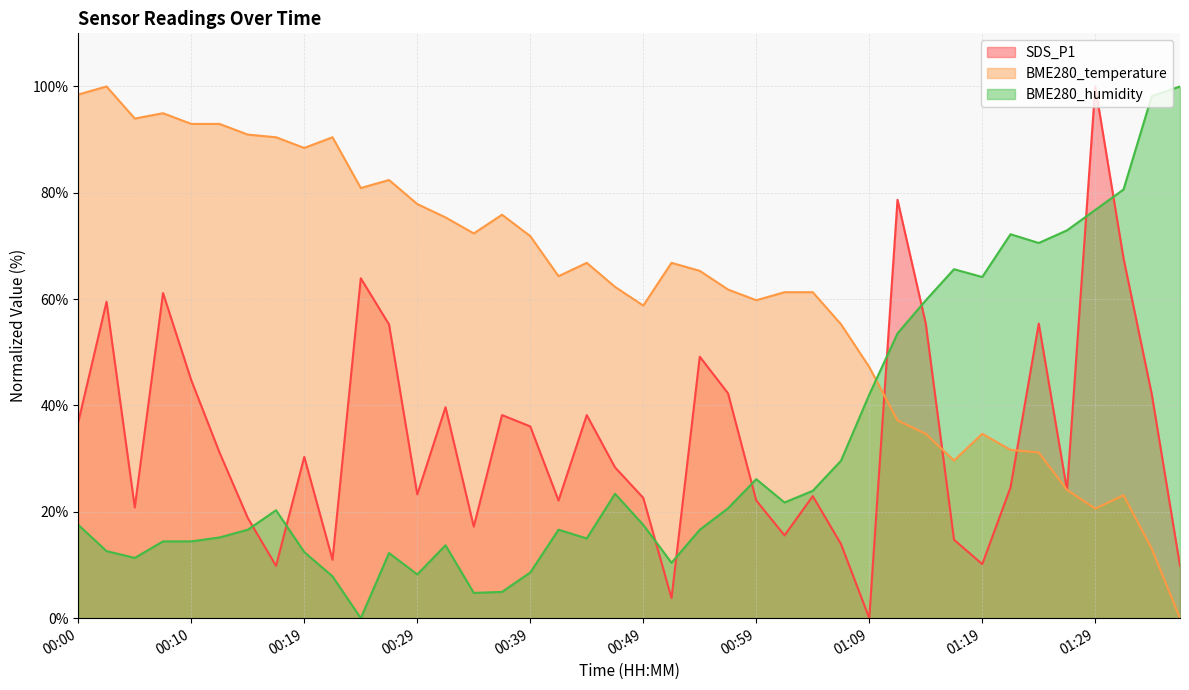

How many positive values does the BME280_temperature series have?

39